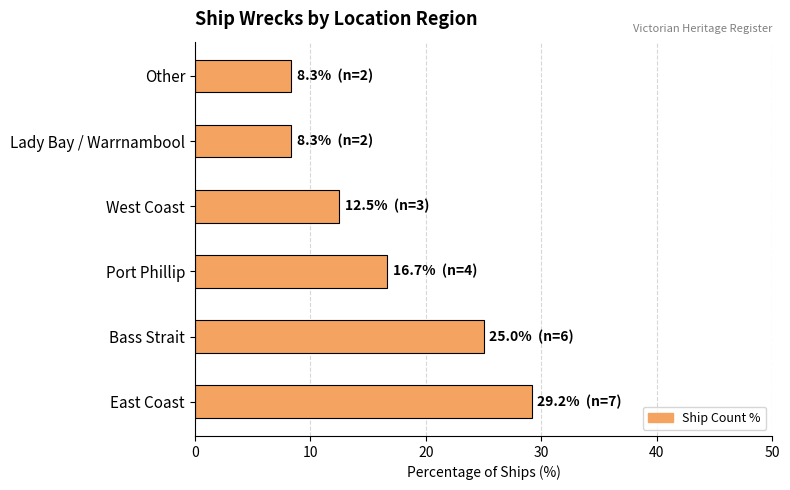

What is the sum of the values at Other and Bass Strait?

33.3